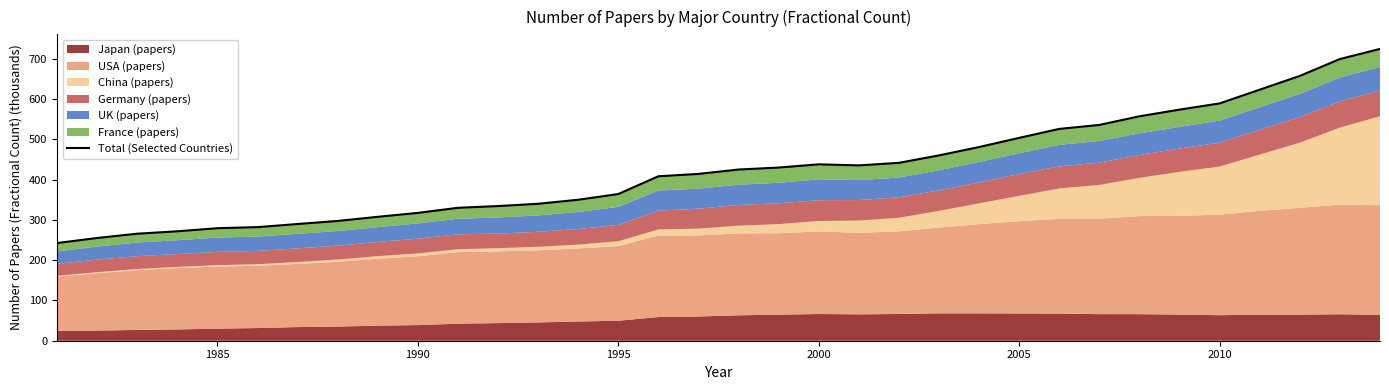

What is the smallest value displayed?

242.6